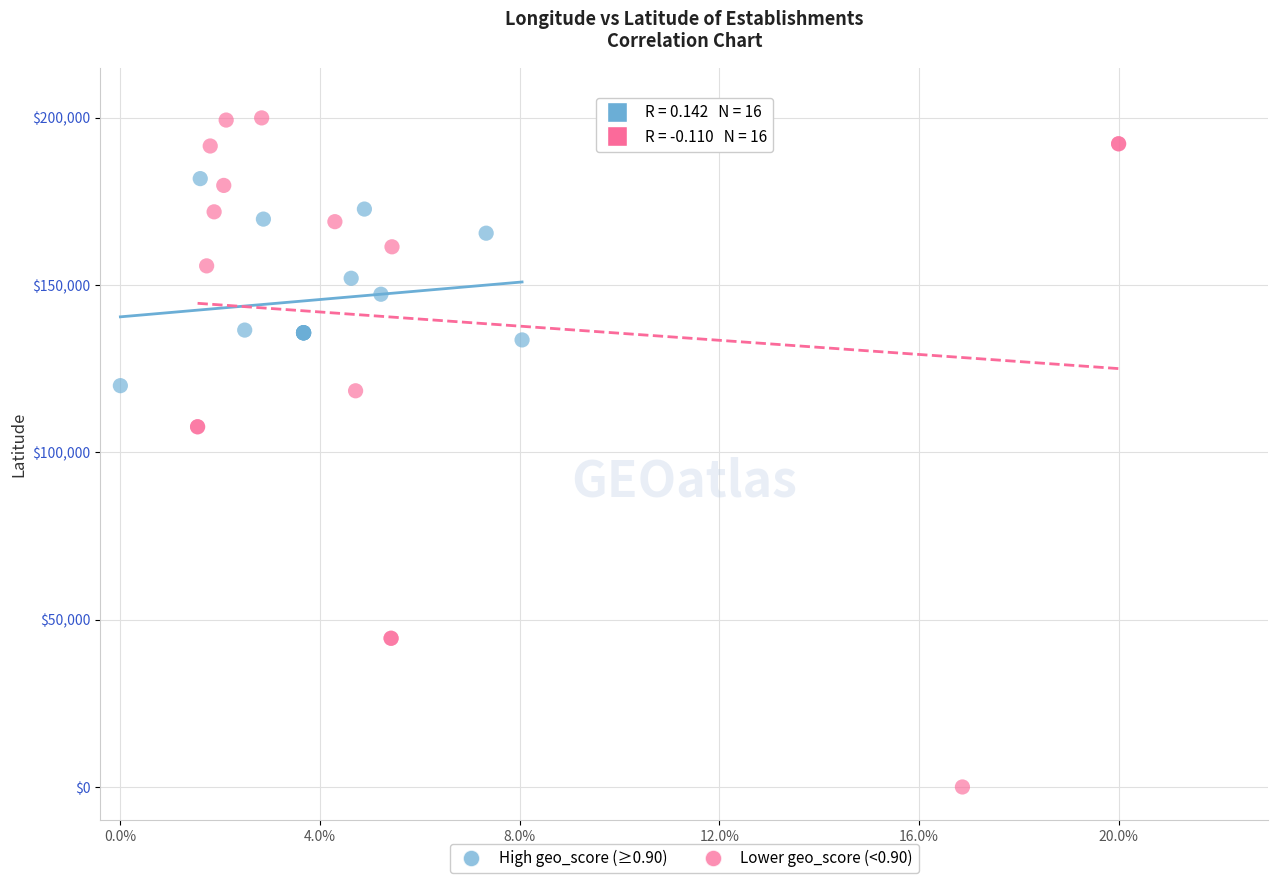

Which series contains the lowest Y value?

Lower geo_score (<0.90)